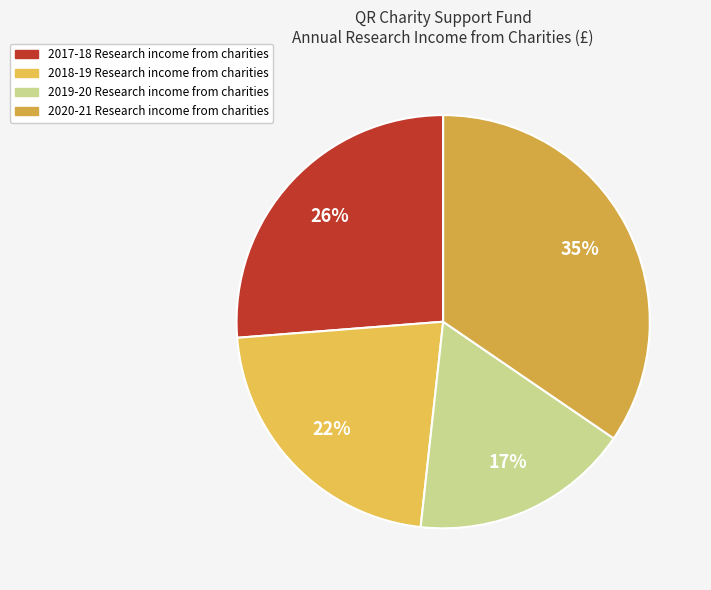

Is there a majority slice in this chart?

No